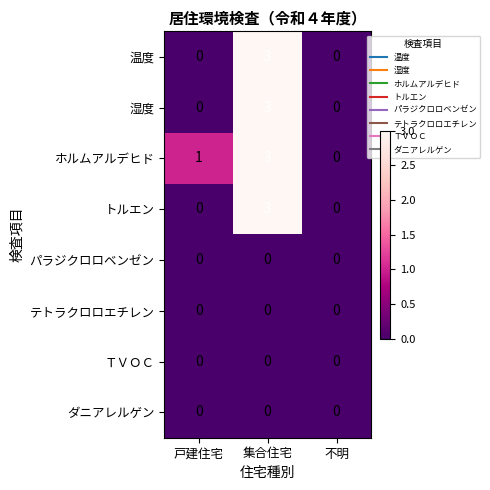

How many positive values does the 湿度 series have?

1